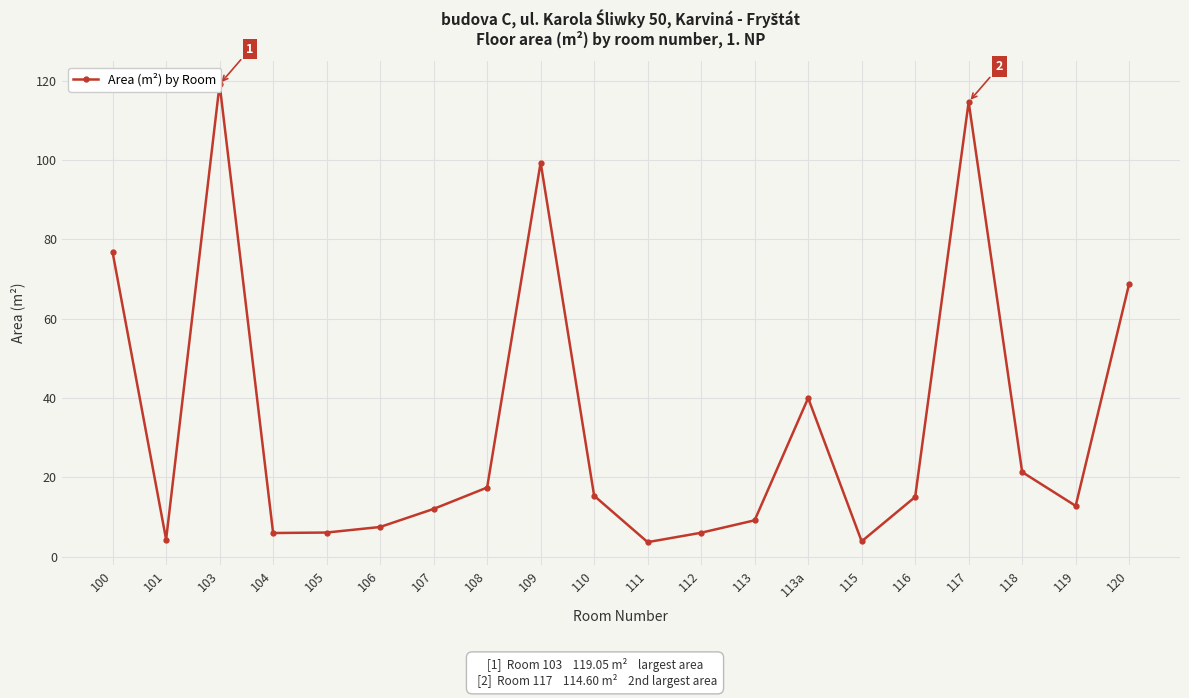

What is the change in value from 103 to 107?

-107.0